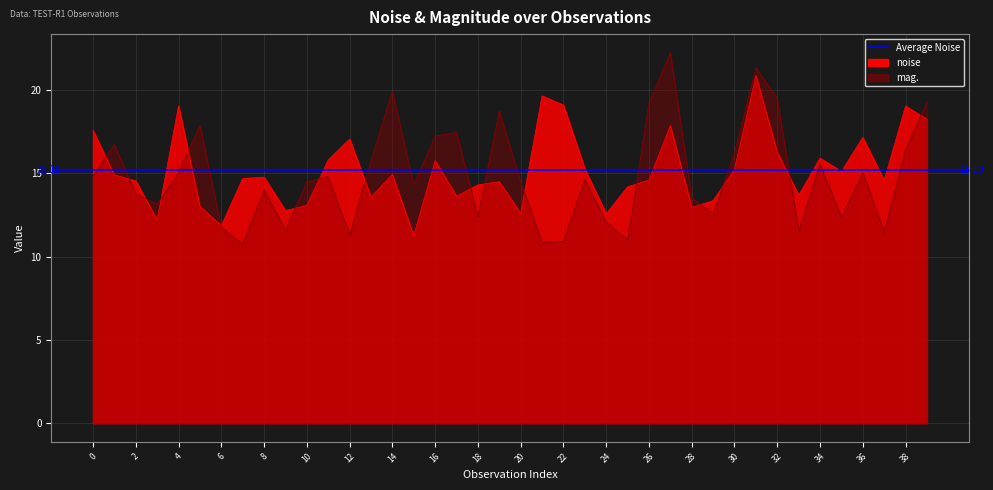

What is the total value across all series at 22?

30.6